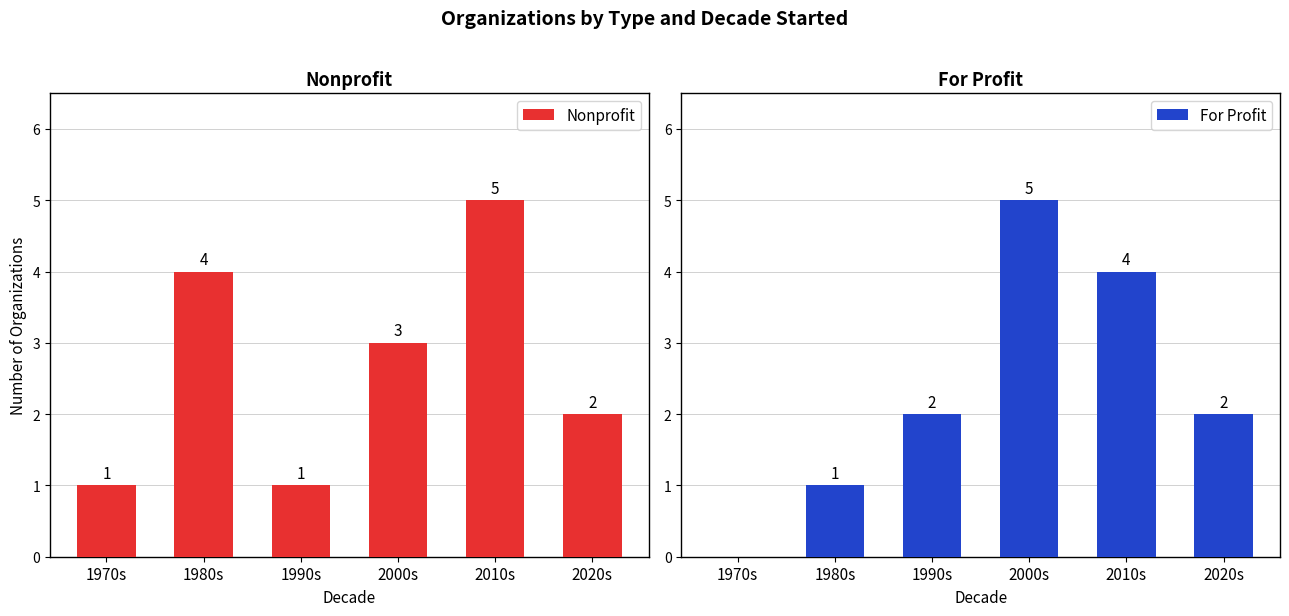

Reading right to left, what are all the values shown in this chart?

Nonprofit: 2020s=2	2010s=5	2000s=3	1990s=1	1980s=4	1970s=1
For Profit: 2020s=2	2010s=4	2000s=5	1990s=2	1980s=1	1970s=0